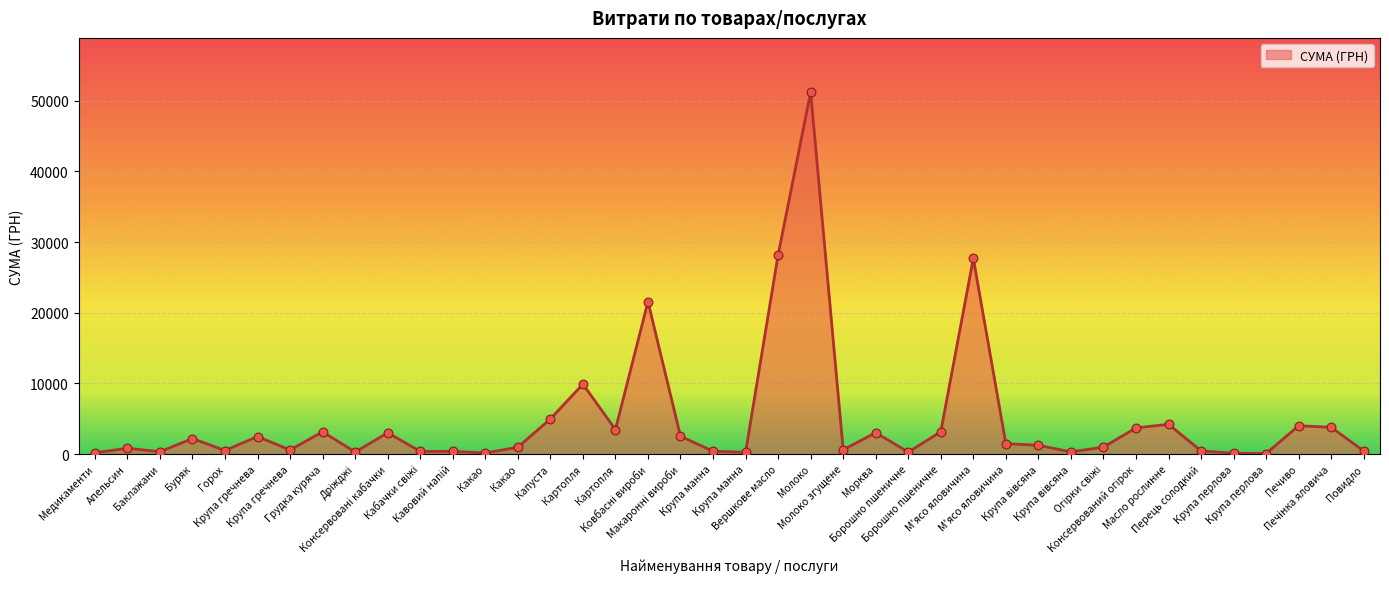

What is the ratio of the value at М'ясо яловичина to the value at Горох?

56.0